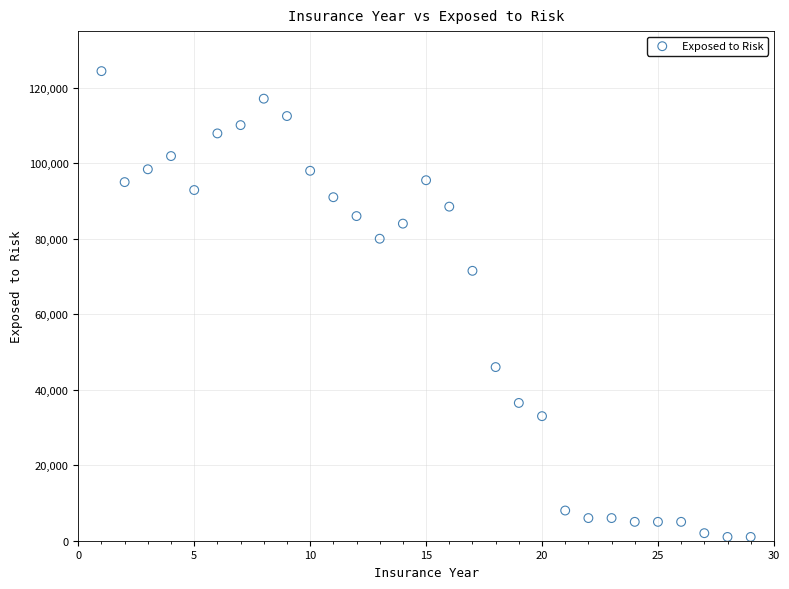

What is the range of X values (max minus min)?

28